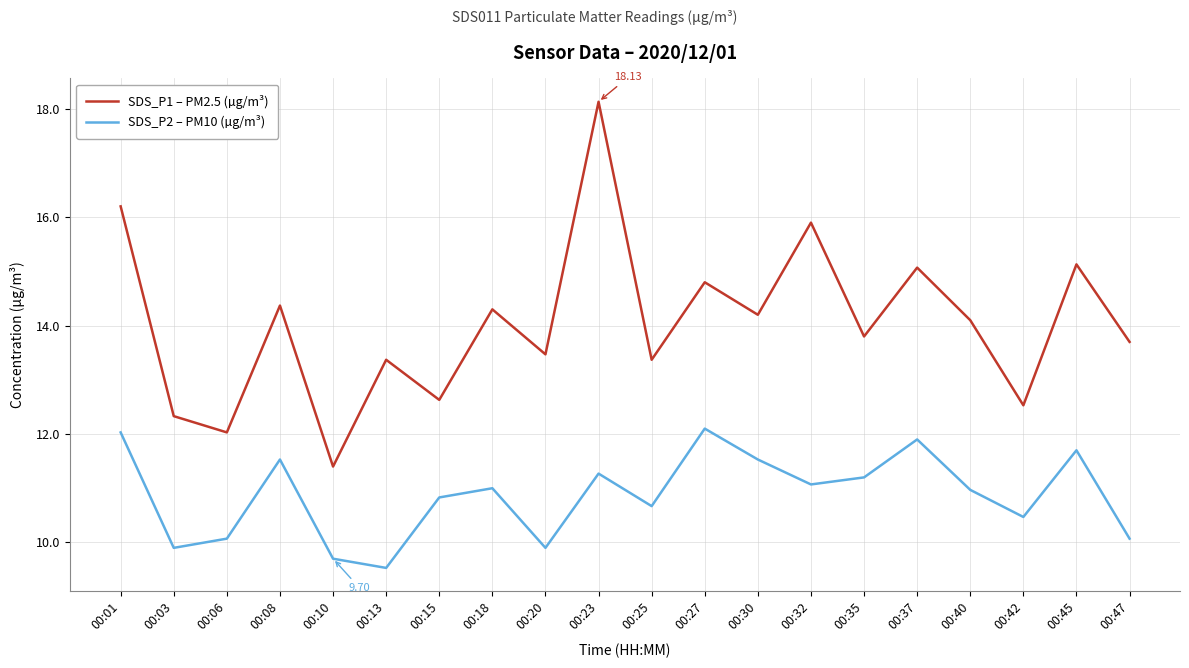

What is the maximum value for SDS_P1 – PM2.5 (µg/m³)?

18.1